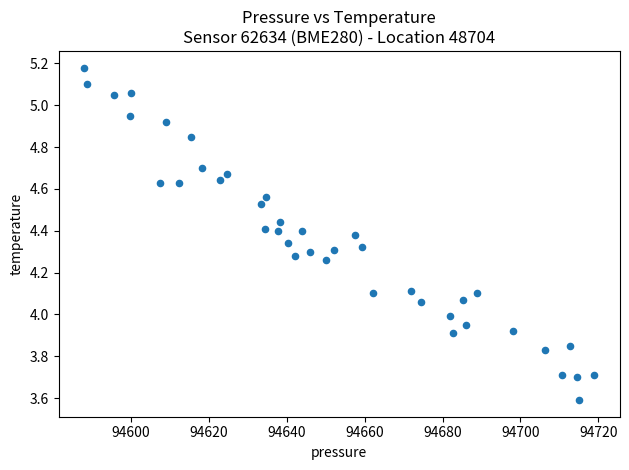

What is the range of X values (max minus min)?

130.9